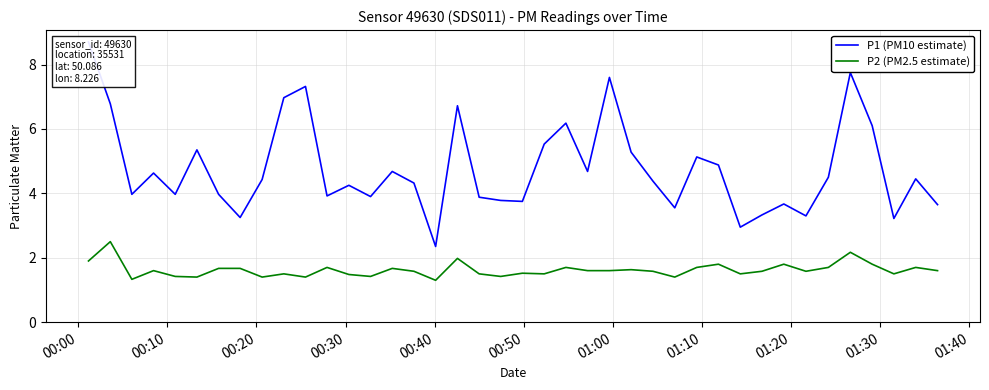

What is the lowest value of the P2 (PM2.5 estimate) series?

1.3